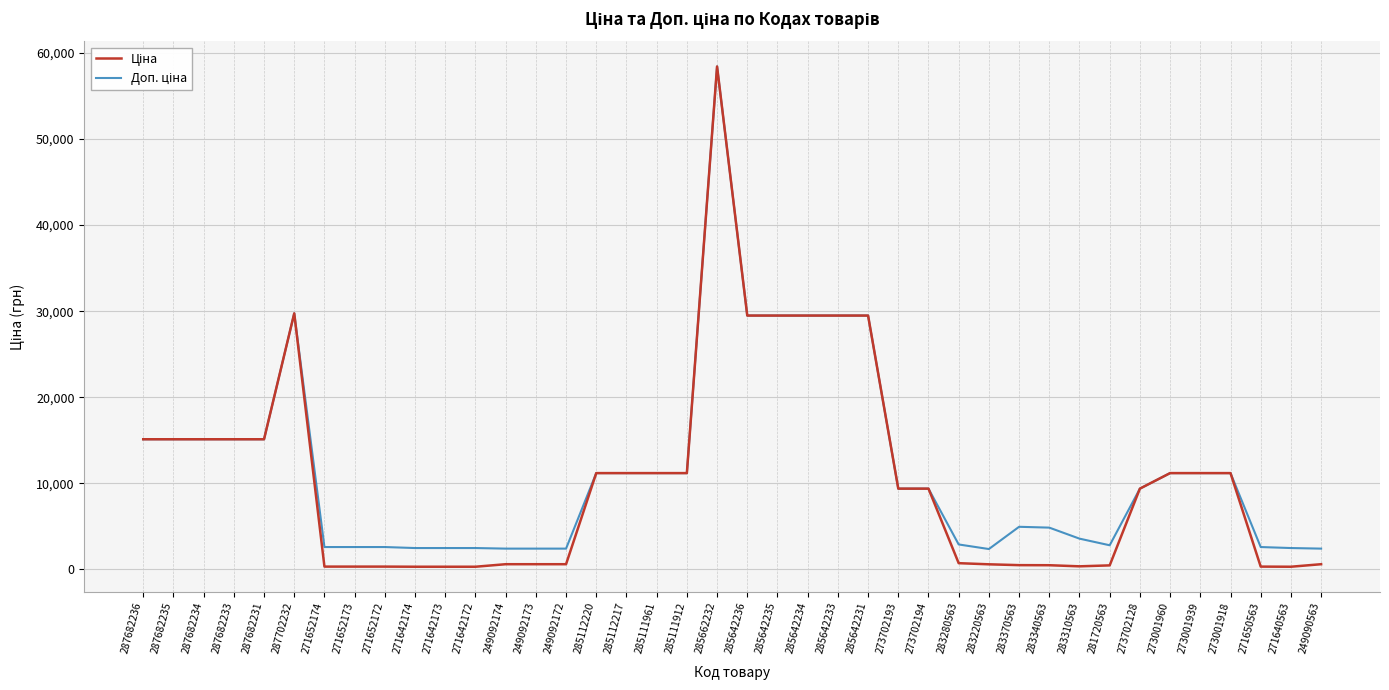

What is the total value across all series at 273702194?

18767.9